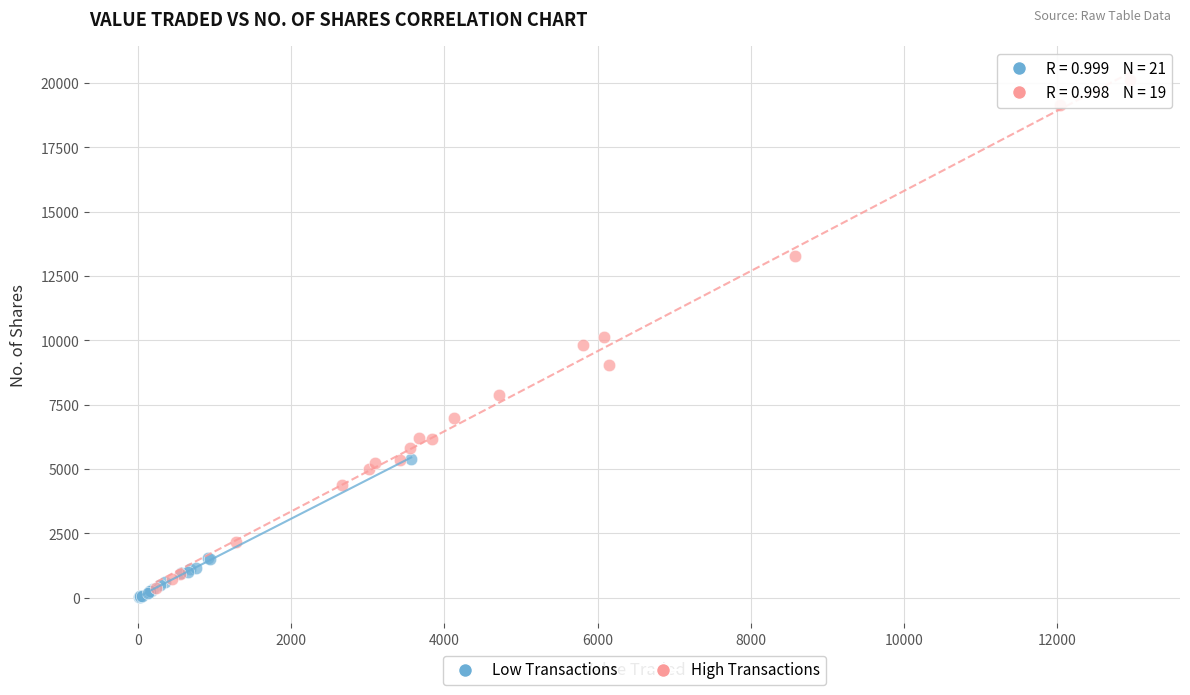

Which series has the largest Y range (max minus min)?

High Transactions